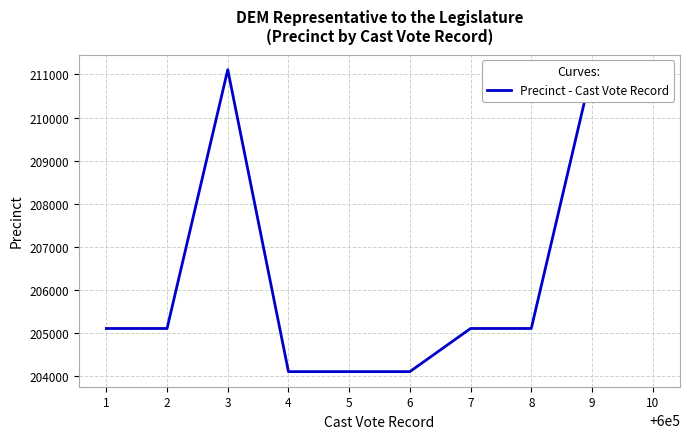

How many lines are shown in the chart?

1